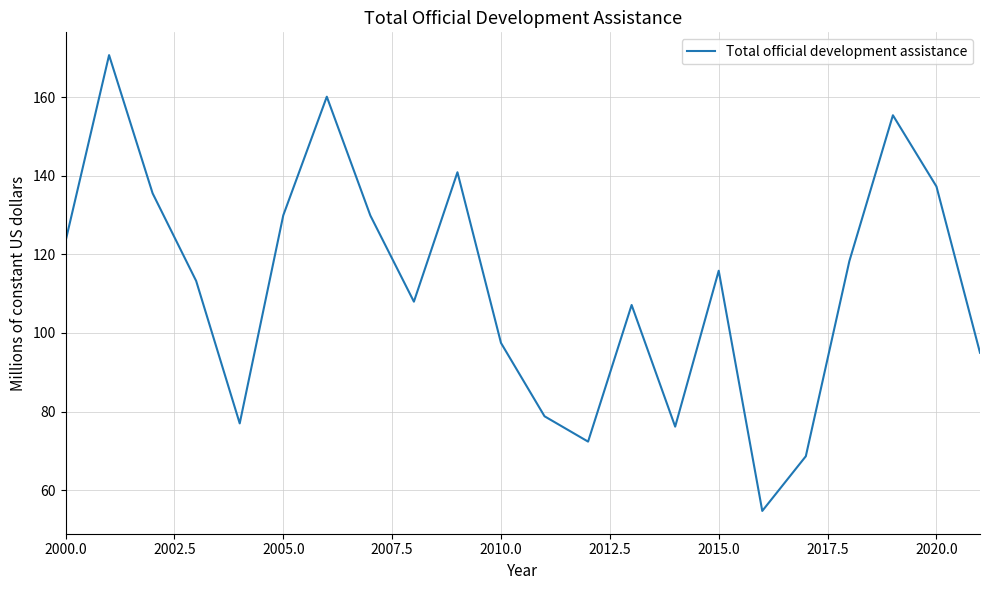

What is the smallest value displayed?

54.7